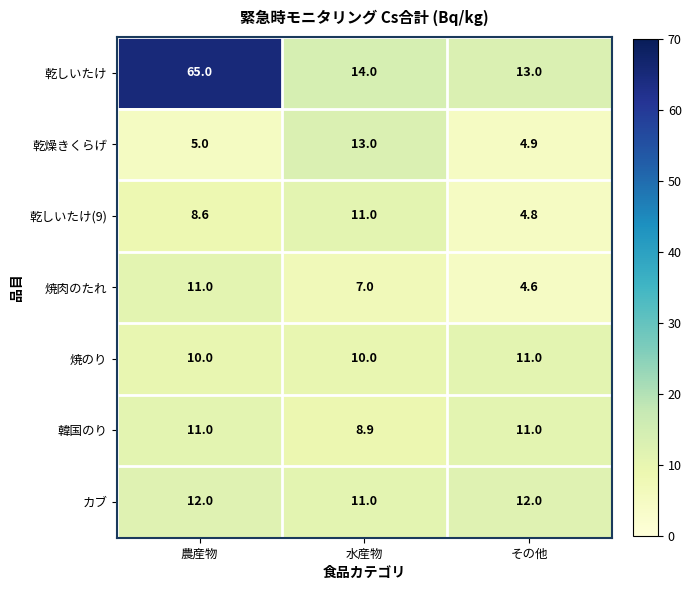

Reading left to right, extract all data points from this chart.

乾しいたけ: 農産物=65.0	水産物=14.0	その他=13.0
乾燥きくらげ: 農産物=5.0	水産物=13.0	その他=4.9
乾しいたけ(9): 農産物=8.6	水産物=11.0	その他=4.8
焼肉のたれ: 農産物=11.0	水産物=7.0	その他=4.6
焼のり: 農産物=10.0	水産物=10.0	その他=11.0
韓国のり: 農産物=11.0	水産物=8.9	その他=11.0
カブ: 農産物=12.0	水産物=11.0	その他=12.0